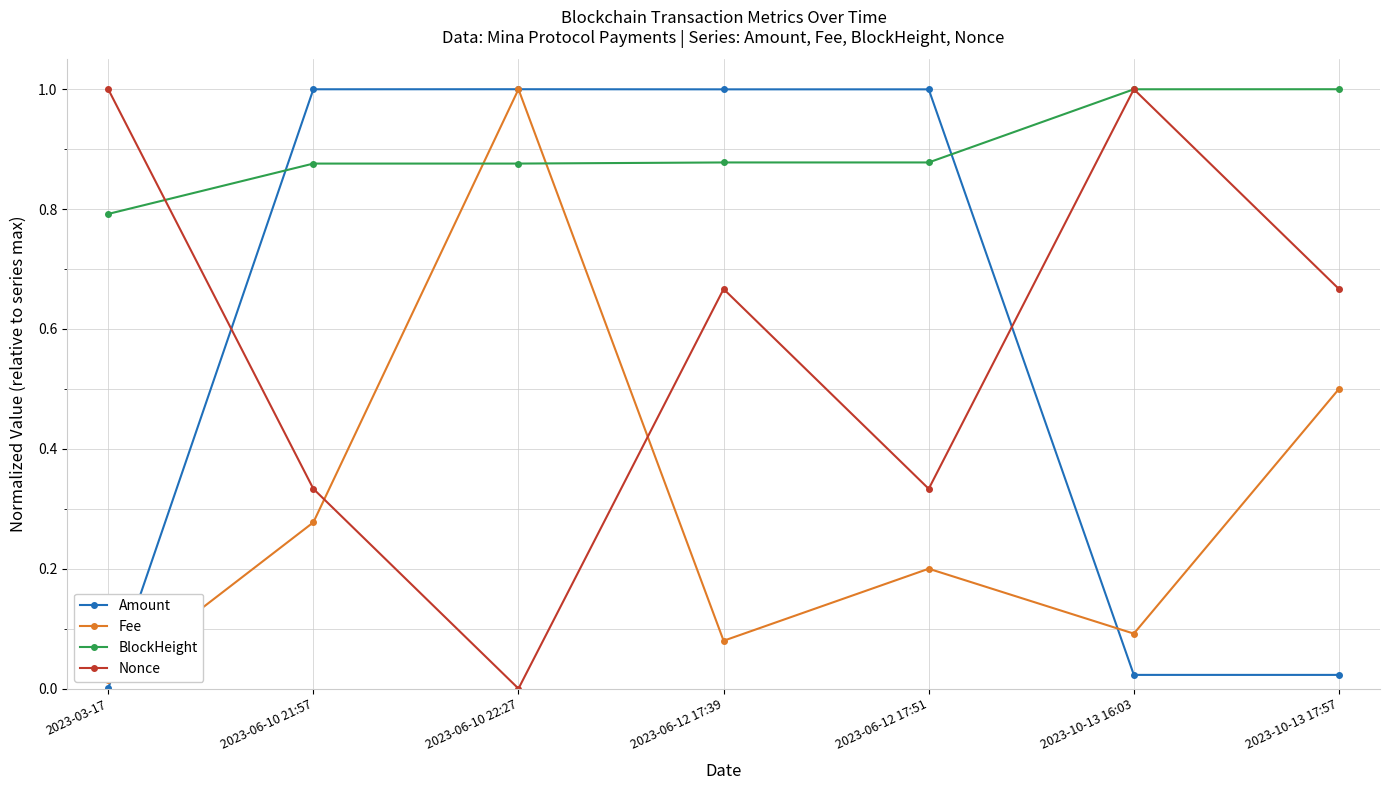

What is the value of the Fee point at the 6th from the left?

0.1